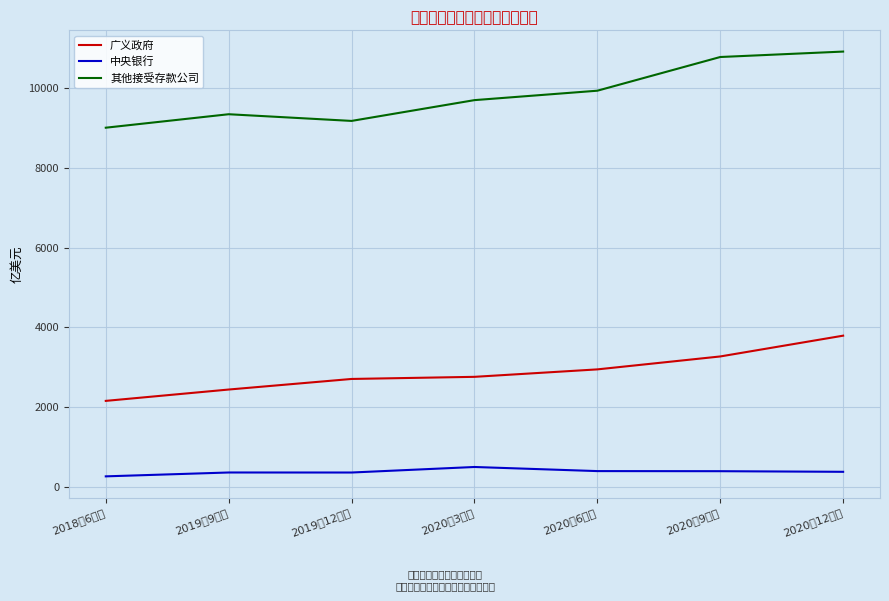

Is it true that 其他接受存款公司 equals 9700.6 at 2020年3月末?

True